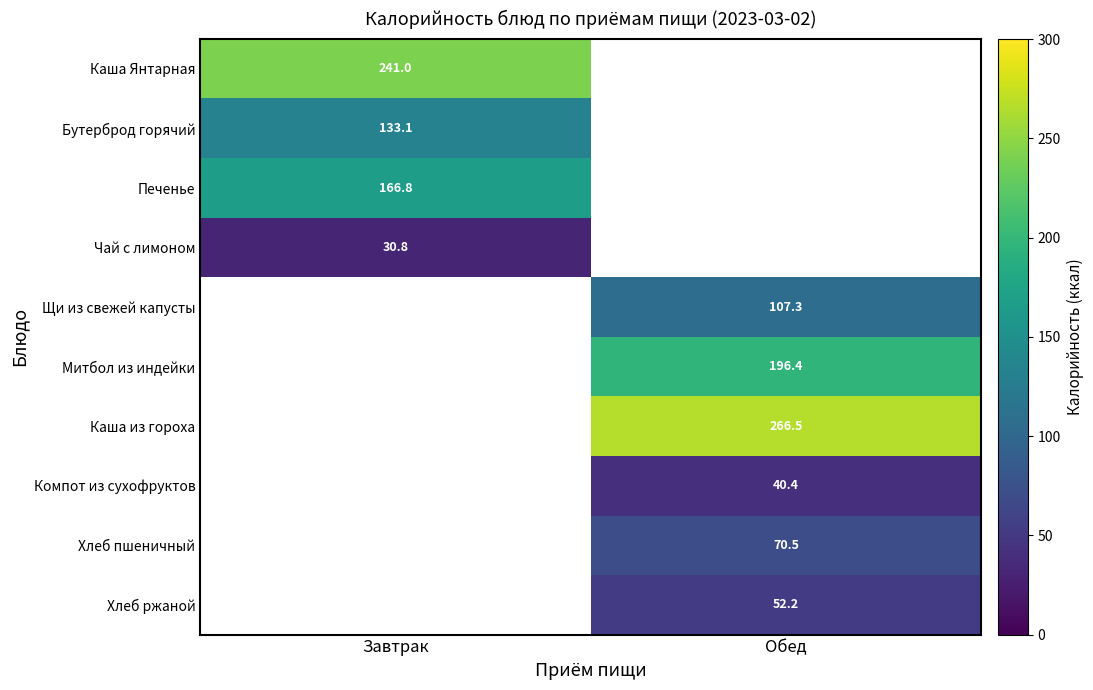

What is the minimum value shown in the chart?

30.8